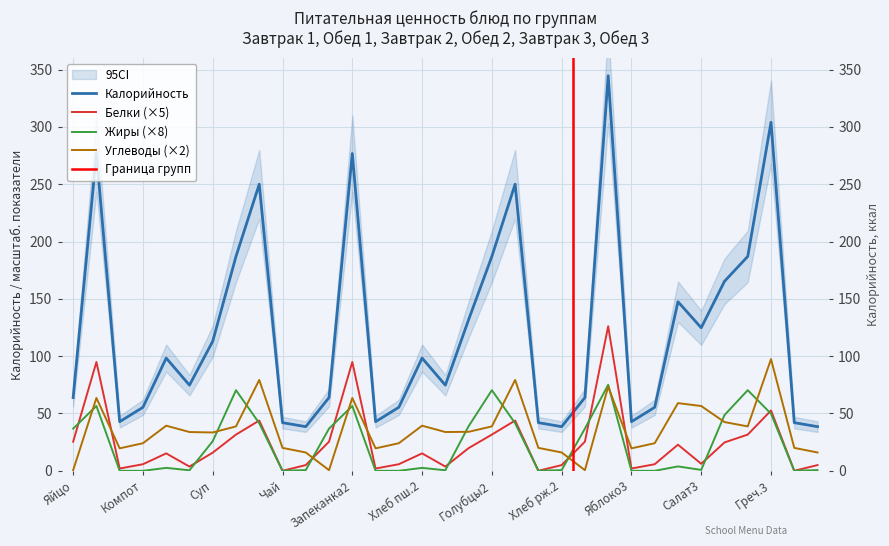

True or false: Белки and Калорийность cross at least once.

False